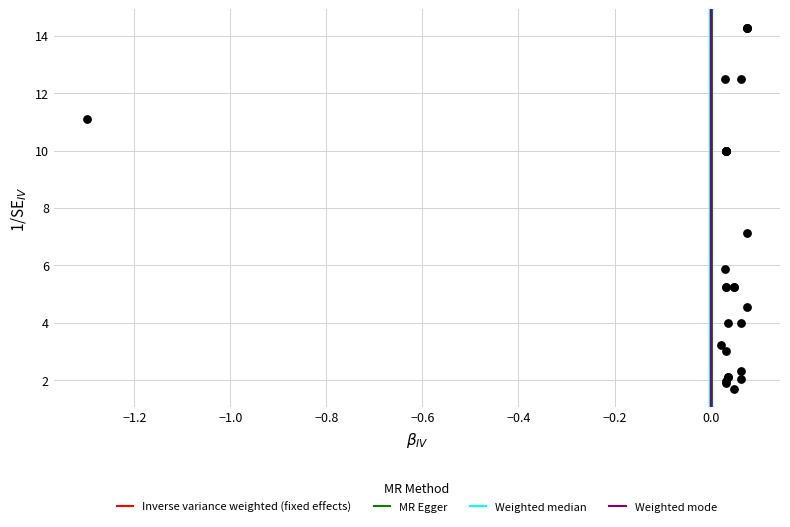

What Y value in the scatter plot is closest to 7?

7.1